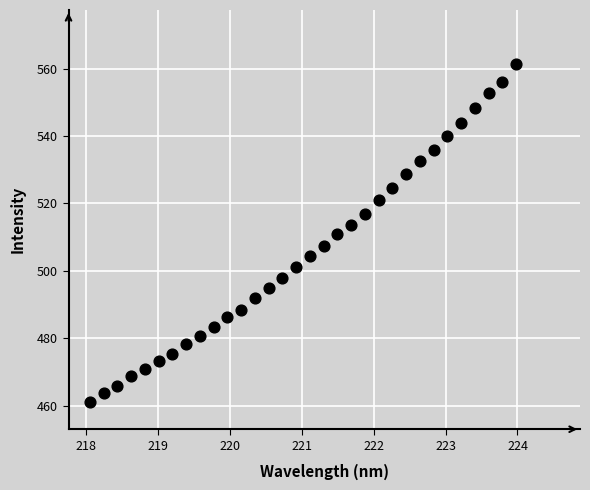

What is the range of Y values (max minus min)?

100.2